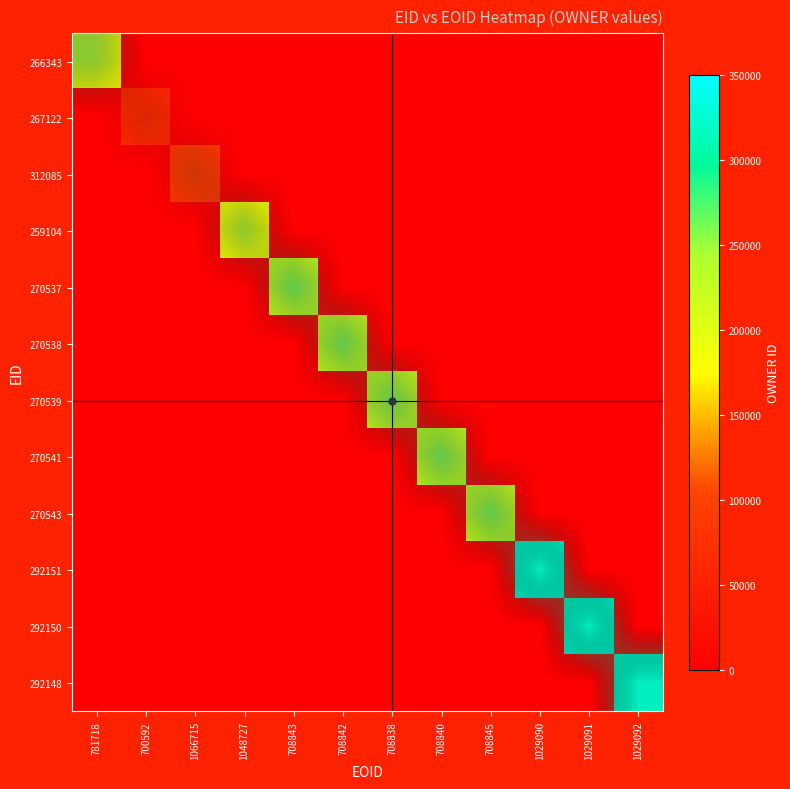

Rank the series at 1029091 from lowest to highest value.

266343, 267122, 312085, 259104, 270537, 270538, 270539, 270541, 270543, 292151, 292148, 292150